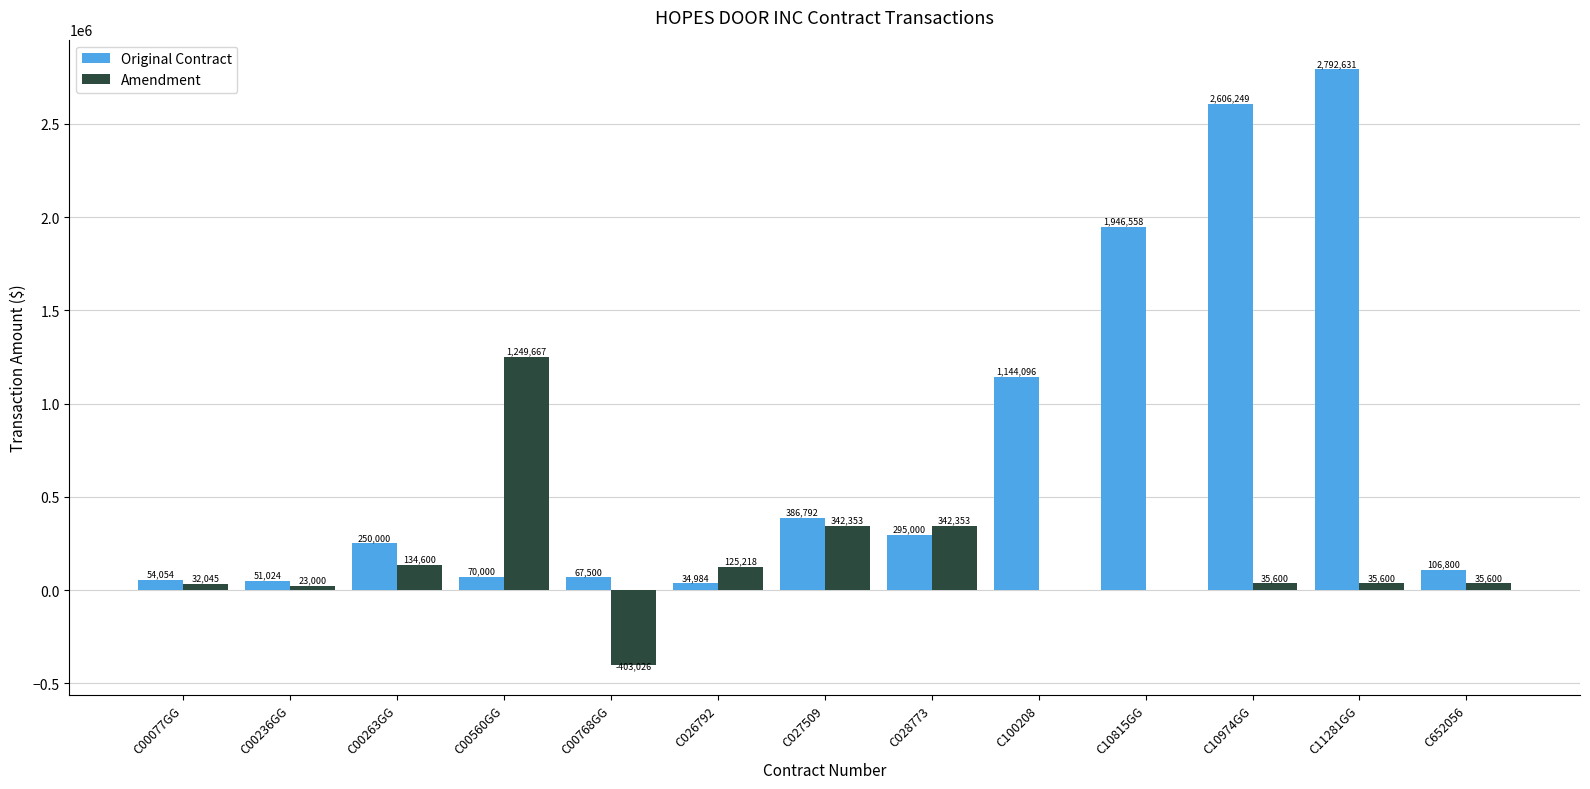

Which series has the largest total across all categories?

Original Contract